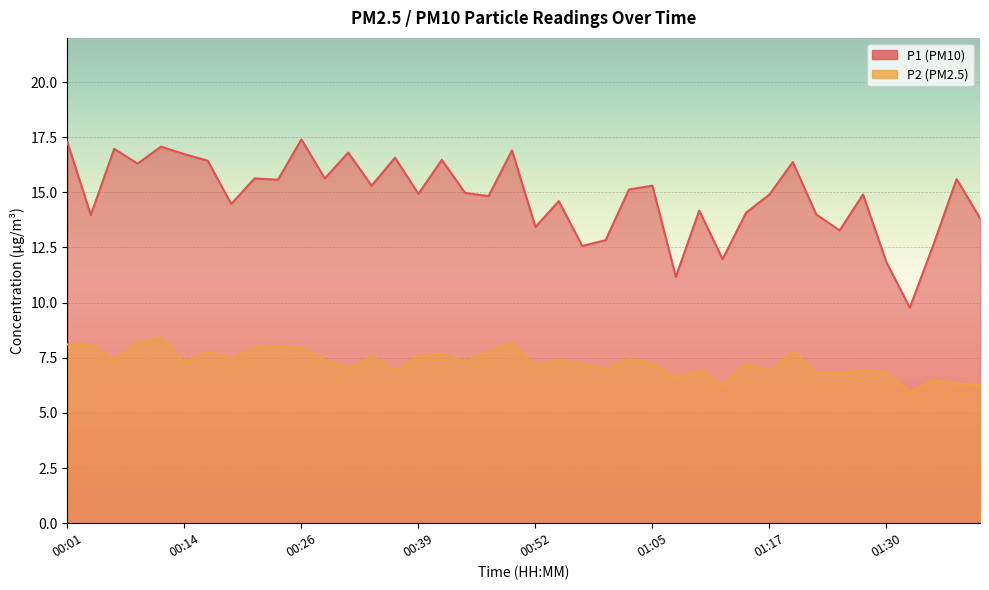

At which label does P2 first exceed 7?

00:01